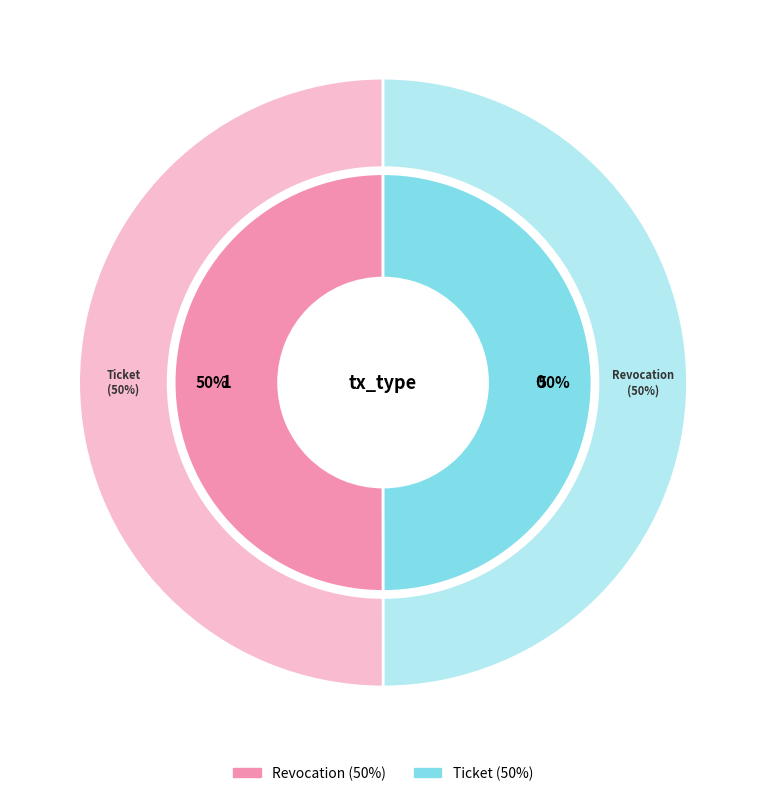

Between Revocation and Ticket, which is larger?

Revocation